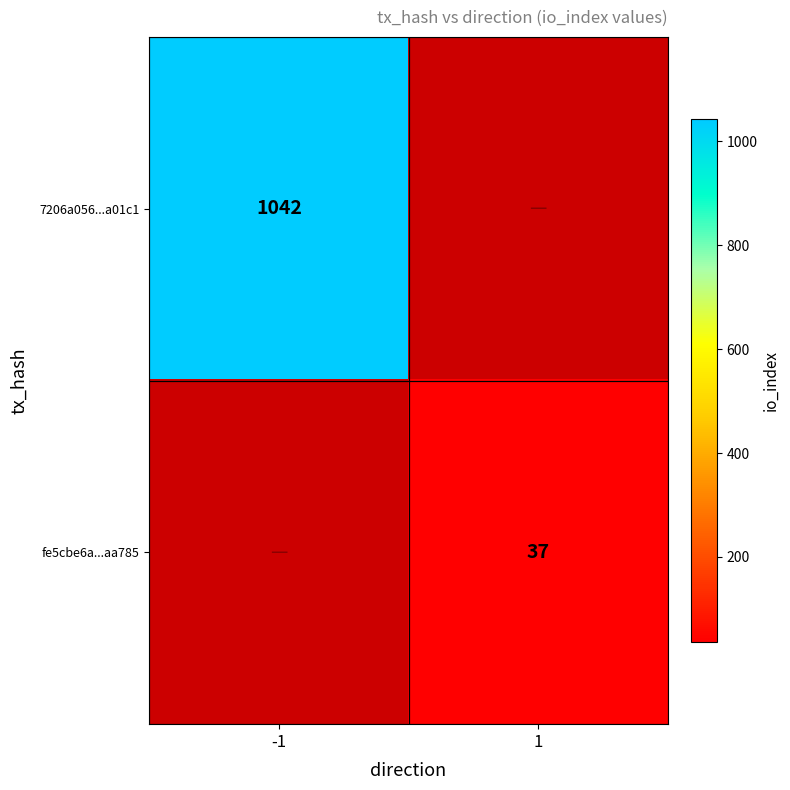

Is it true that 7206a056...a01c1 equals 1042 at -1?

True